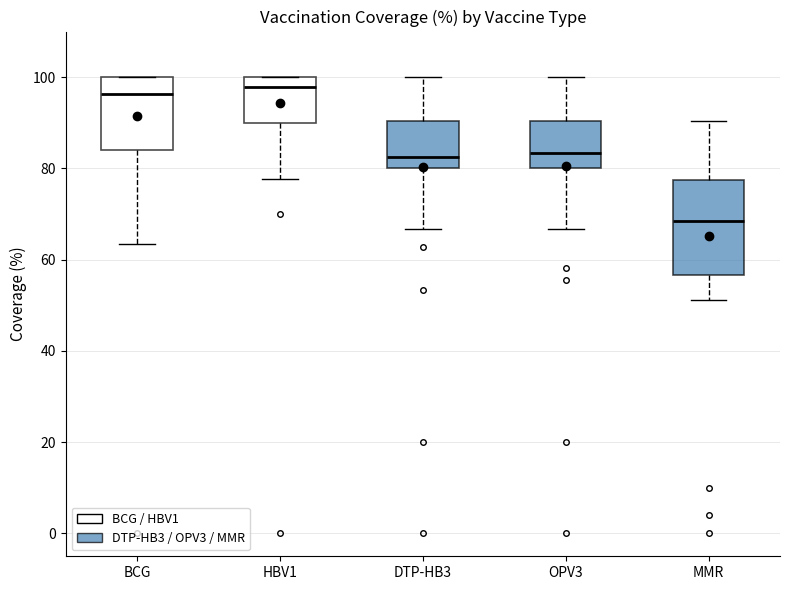

Reading left to right, transcribe this box plot: for each box, give where its median line is, the range the box spans, and where its two whiskers end, as read against the y-axis. The values are not printed on the chart, so give them approximately, as read against the axis.

BCG: median 96, box 84 to 100, whiskers 64 to 100
HBV1: median 98, box 90 to 100, whiskers 78 to 100
DTP-HB3: median 82, box 80 to 90, whiskers 66 to 100
OPV3: median 84, box 80 to 90, whiskers 66 to 100
MMR: median 68, box 56 to 78, whiskers 52 to 90